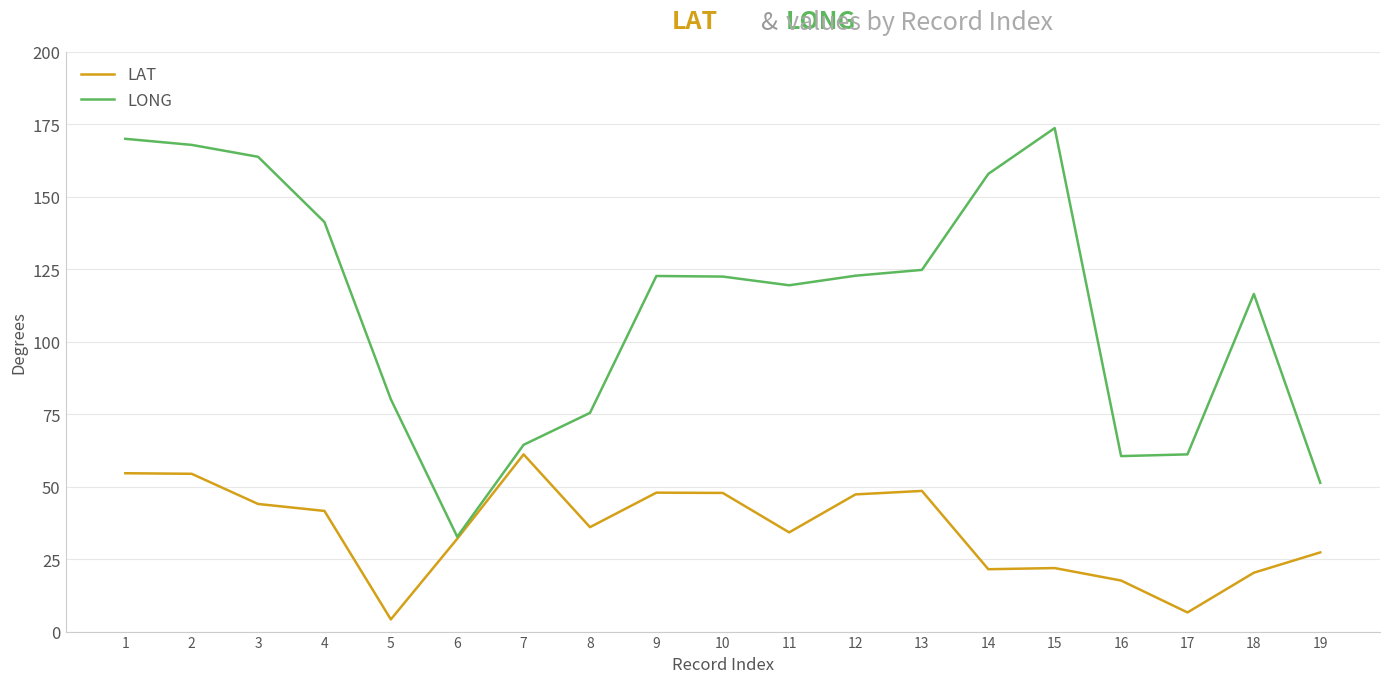

What is the average value of the LONG series?

112.0